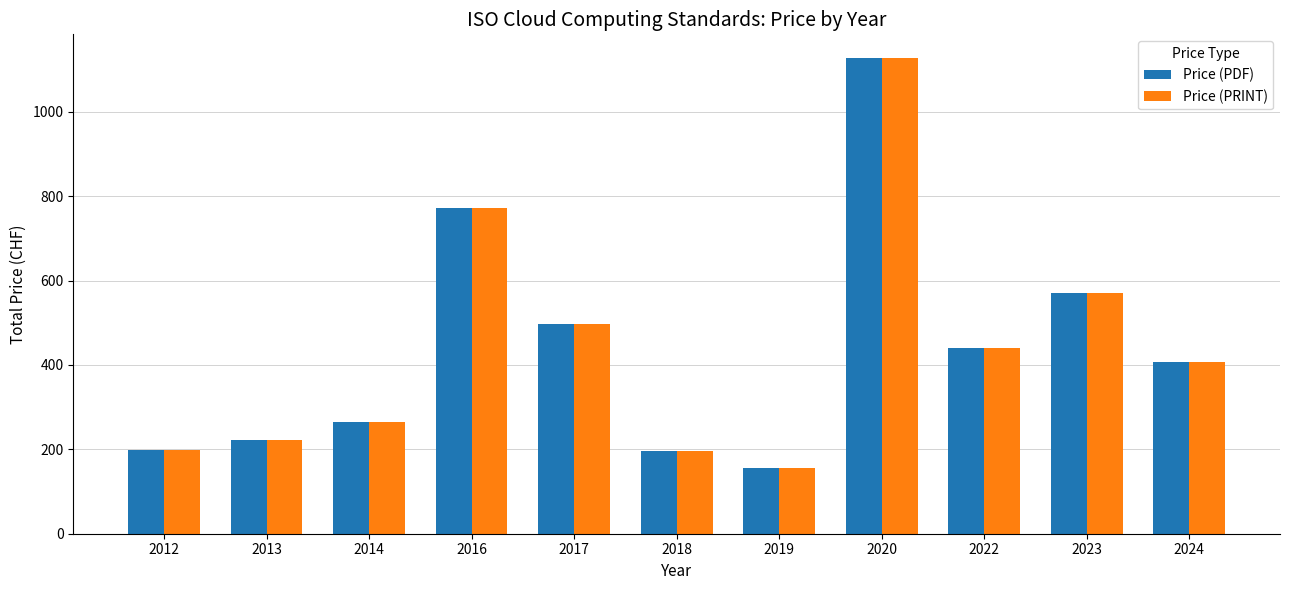

Where is Price (PRINT) nearest to the value 641?

2023